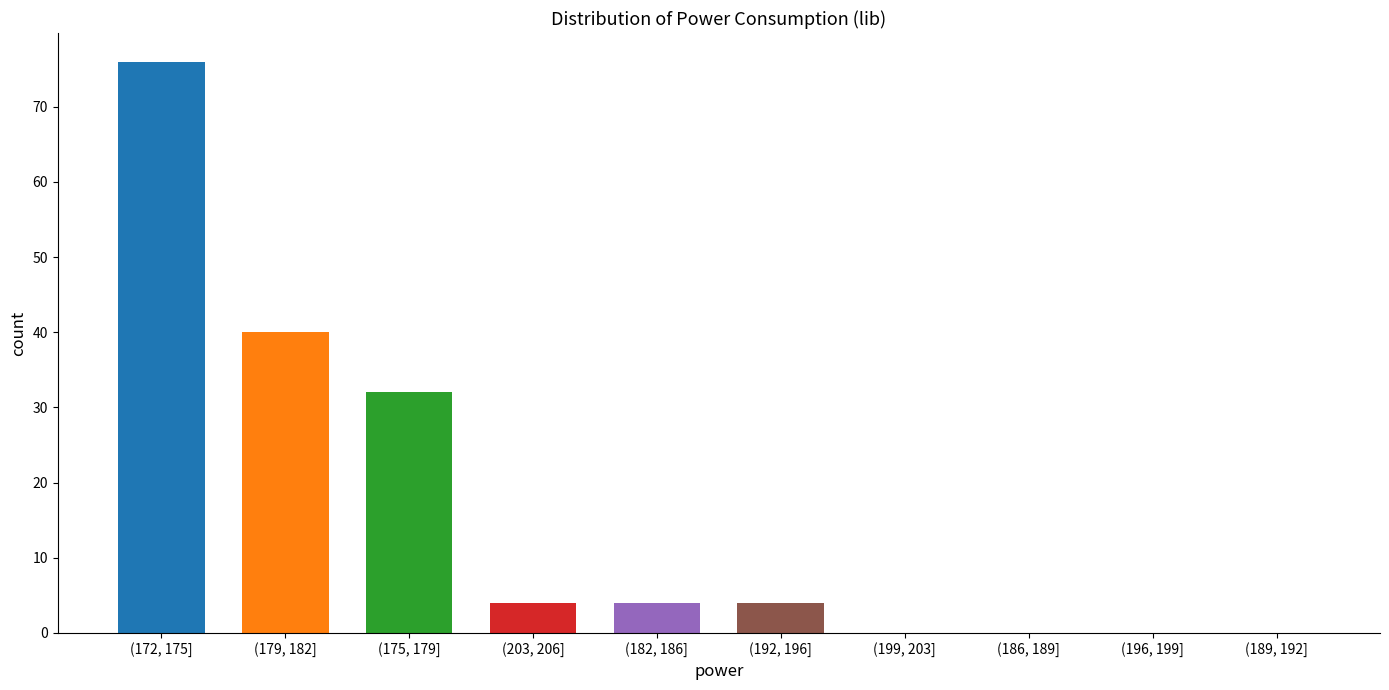

Reading left to right, transcribe all the data shown in this chart.

(172, 175]=76	(179, 182]=40	(175, 179]=32	(203, 206]=4	(182, 186]=4	(192, 196]=4	(199, 203]=0	(186, 189]=0	(196, 199]=0	(189, 192]=0